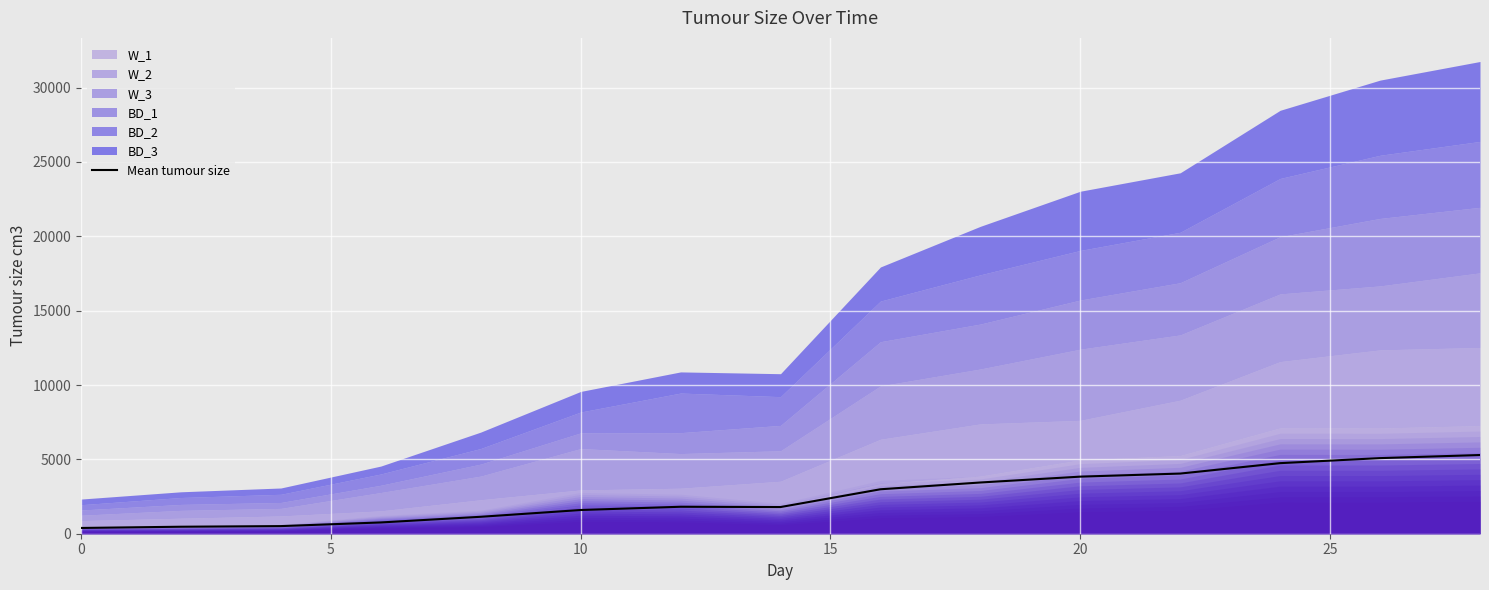

What is the highest value of the Mean tumour size series?

5292.6